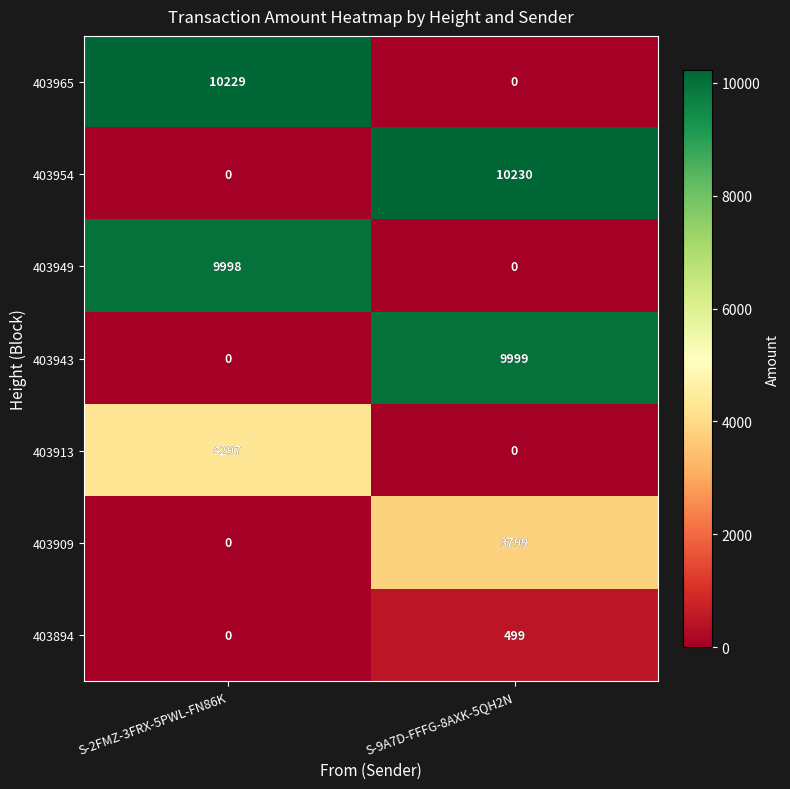

List the series in order of their peak value, lowest first.

403894, 403909, 403913, 403949, 403943, 403965, 403954